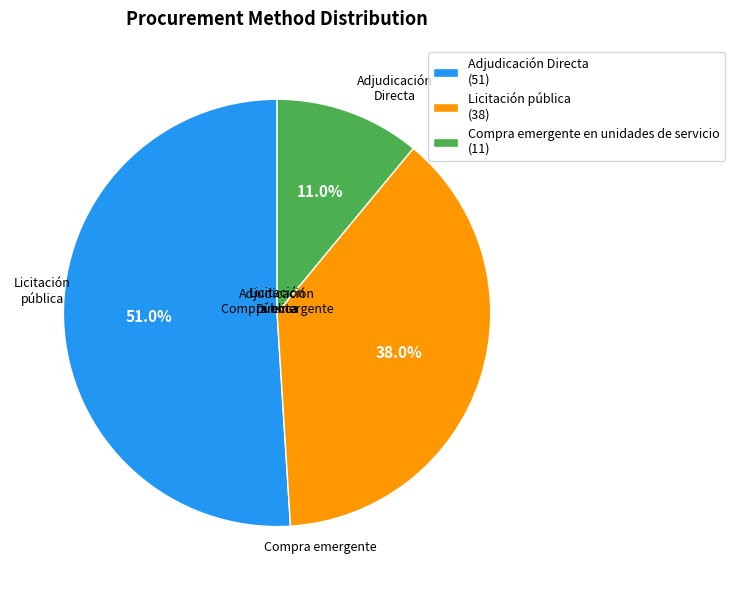

To the nearest percent, what is the difference between the largest and smallest slice percentages?

40%